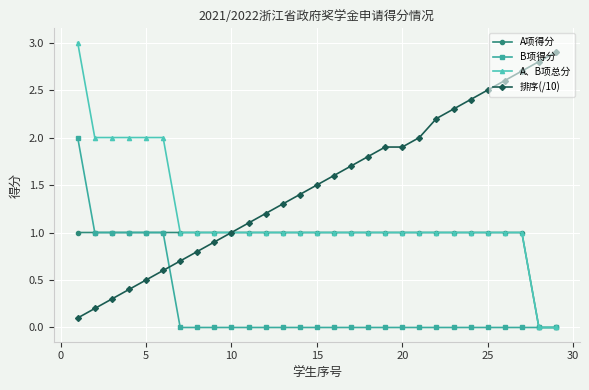

What is the value of the A、B项总分 point at the 24th from the left?

1.0